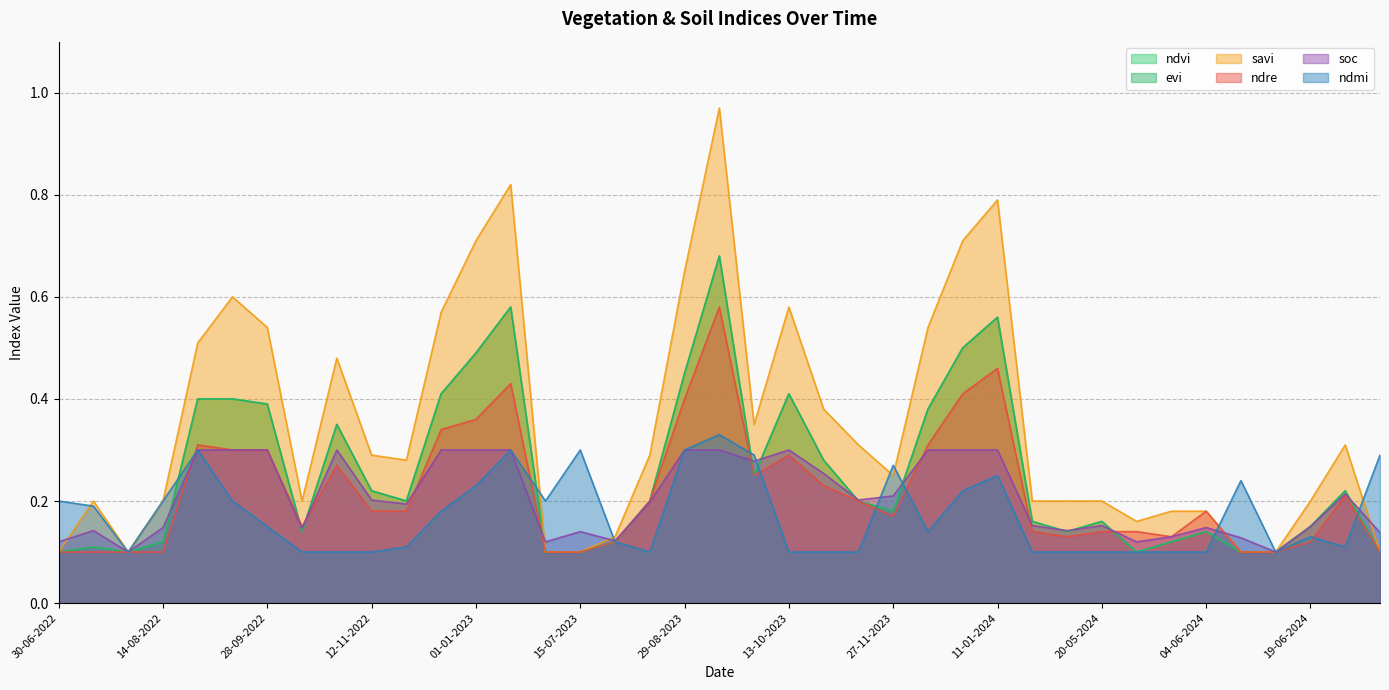

What is the value of the soc point at the 34th from the left?

0.1